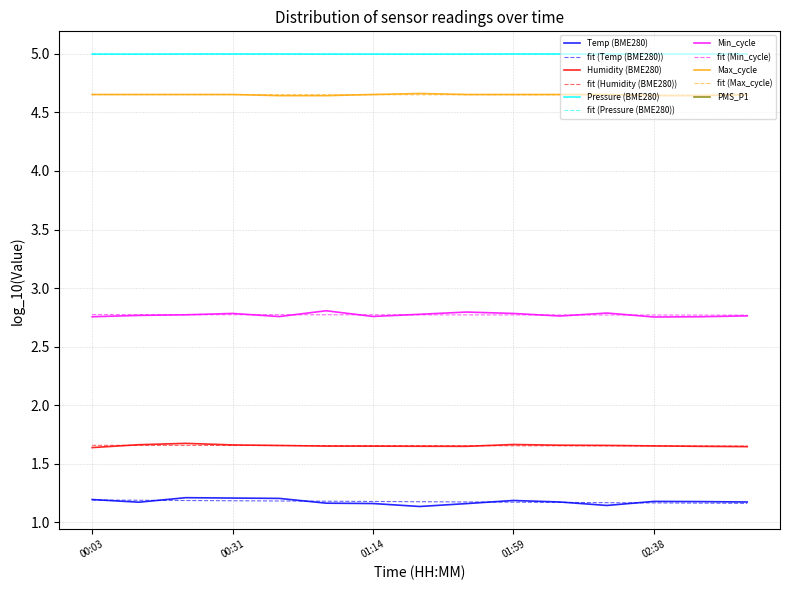

True or false: Temp (BME280) and Humidity (BME280) cross at least once.

False